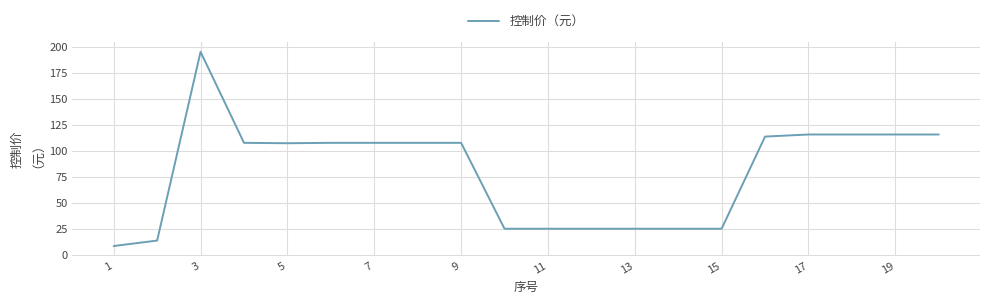

What is the difference between the maximum and minimum values?

186.5